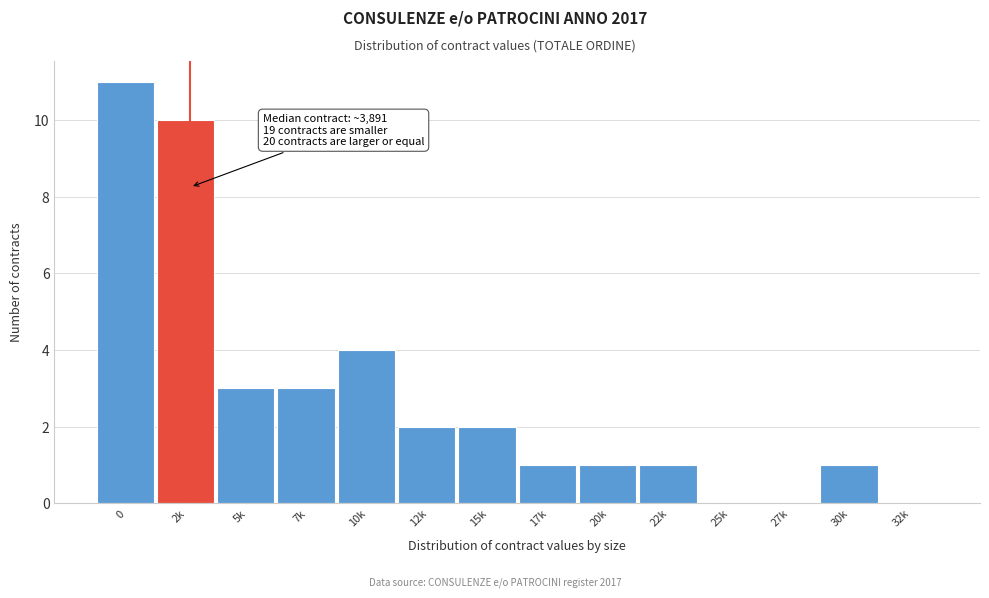

Reading left to right, what are all the values shown in this chart?

0=11	2k=10	5k=3	7k=3	10k=4	12k=2	15k=2	17k=1	20k=1	22k=1	25k=0	27k=0	30k=1	32k=0